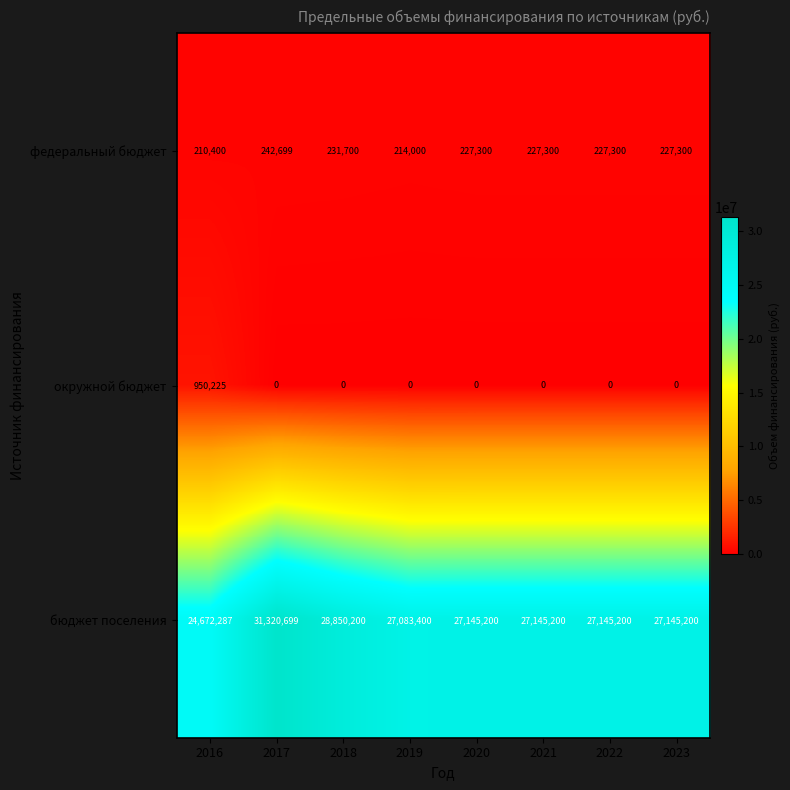

Rank the series at 2018 from highest to lowest value.

бюджет поселения, федеральный бюджет, окружной бюджет